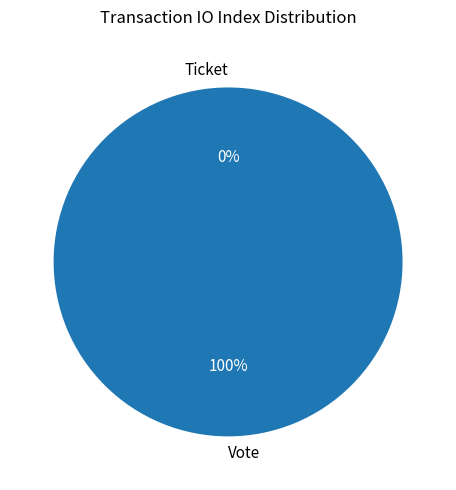

How many segments does this pie chart have?

2